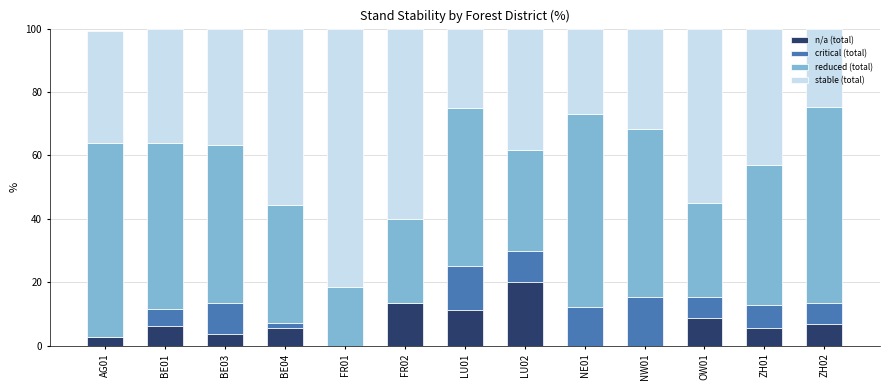

What is the total value across all series at FR01?

100.0